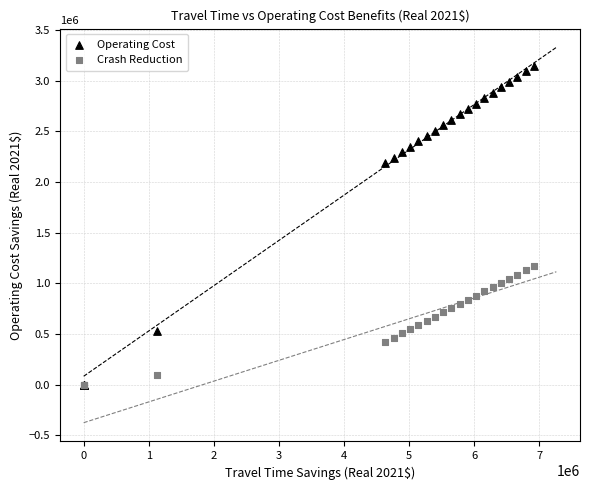

In the Operating Cost series, what Y value is closest to 1573836?

2187488.9